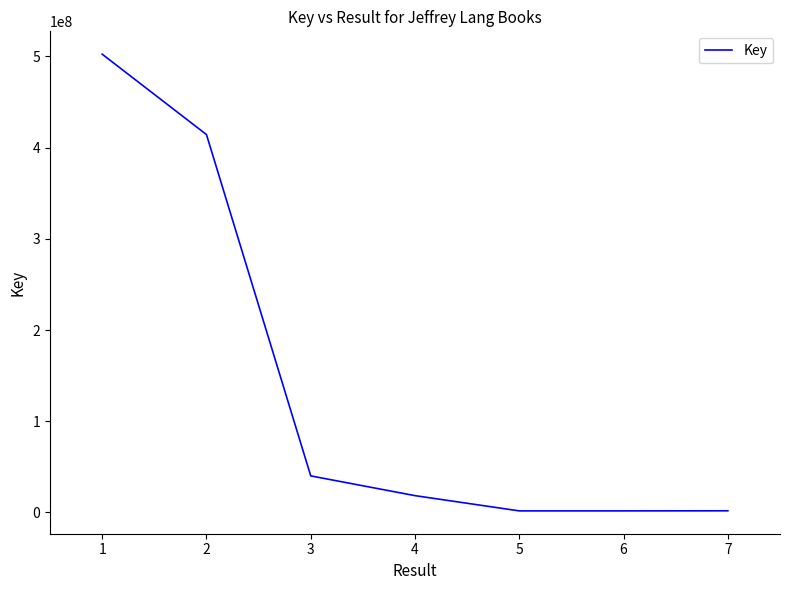

Approximately how many times larger is the value at 1 compared to 3?

12.5